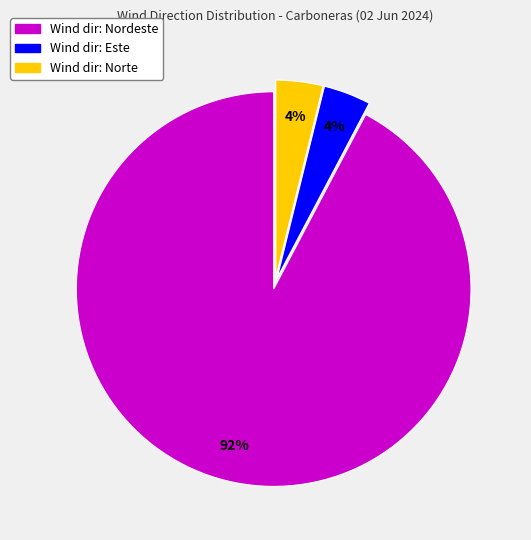

To the nearest percent, what is the average slice percentage?

33%